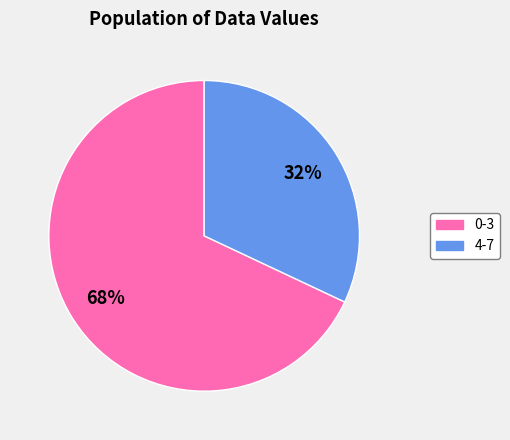

To the nearest percent, what is the difference between the largest and smallest slice percentages?

36%